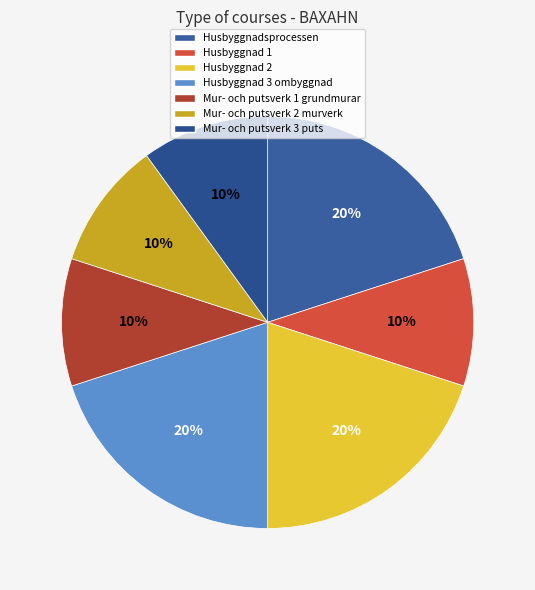

How many segments does this pie chart have?

7